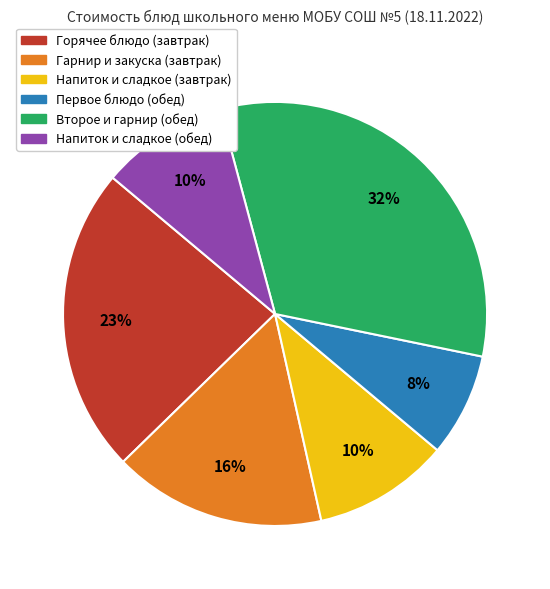

Does Напиток и сладкое (обед) represent more than half of the total?

No